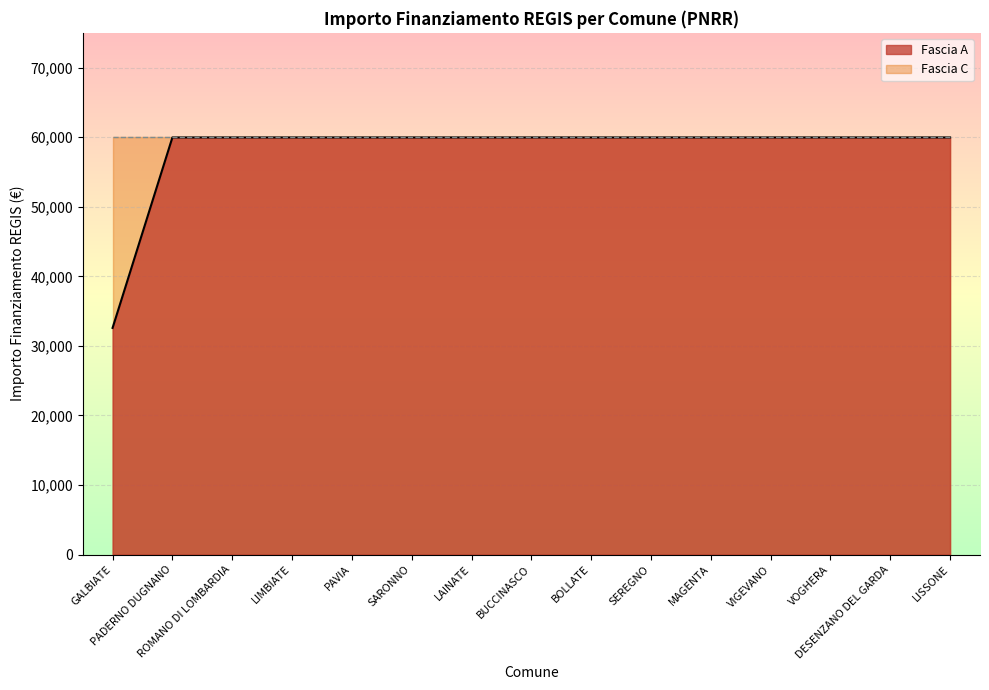

What is the ratio of the value at SARONNO to the value at MAGENTA?

1.0